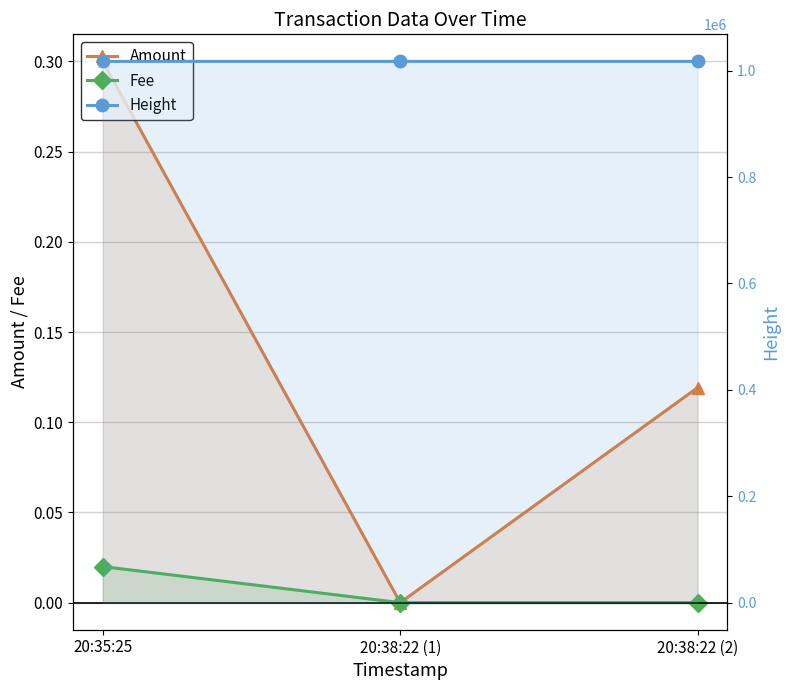

At how many categories does at least one series exceed 866636?

3